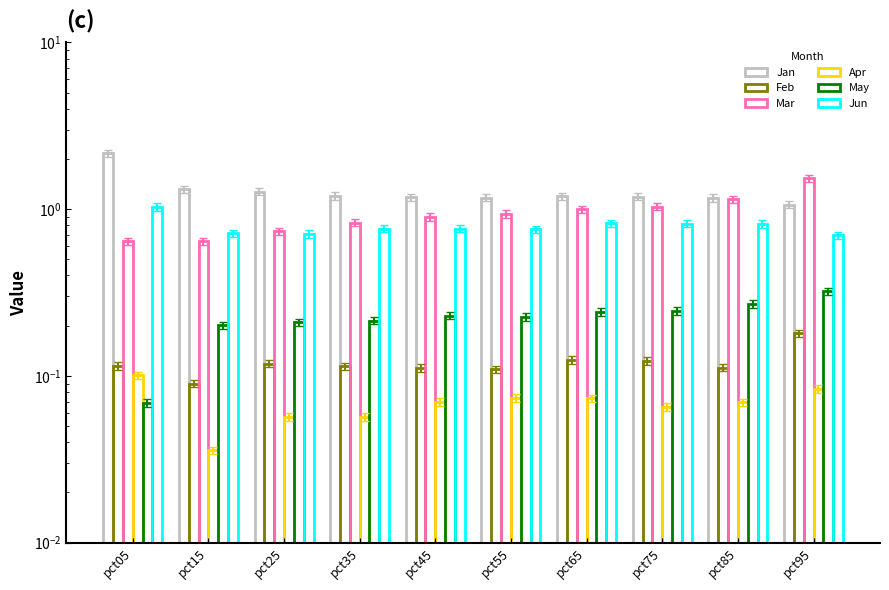

What is the value of the Jun bar at the 5th from the left?

0.8